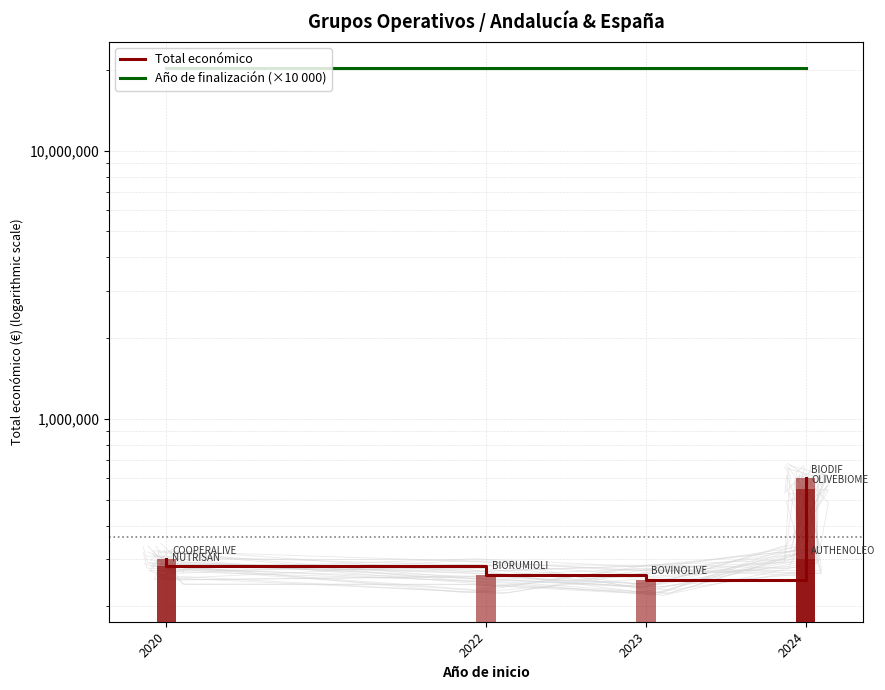

What is the difference between the highest and lowest values at 2020?

19940330